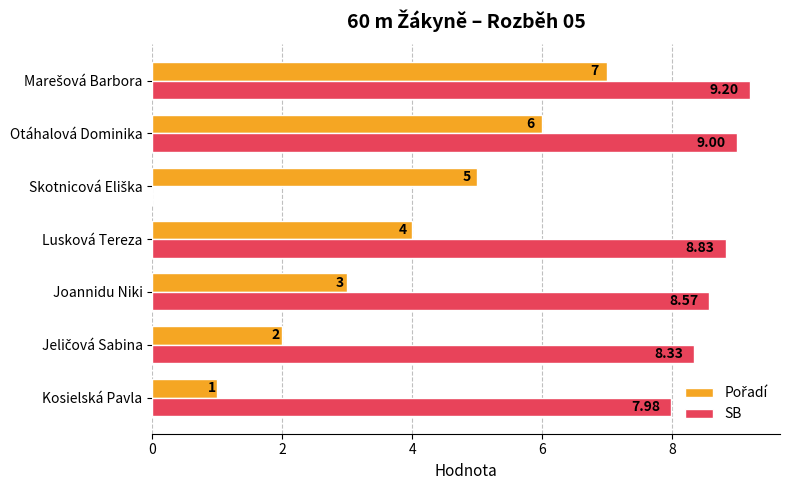

Where is SB nearest to the value 4?

Kosielská Pavla